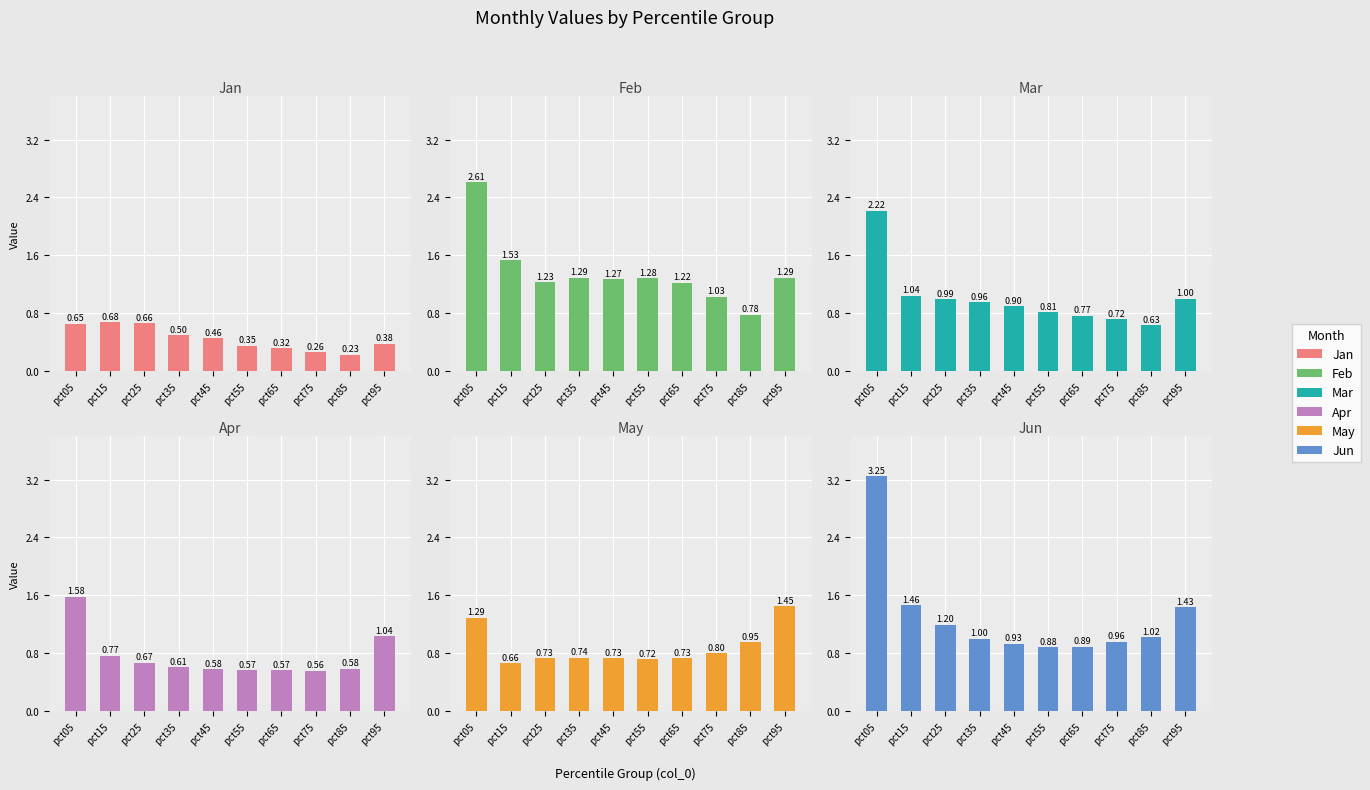

What is the minimum value shown in the chart?

0.2